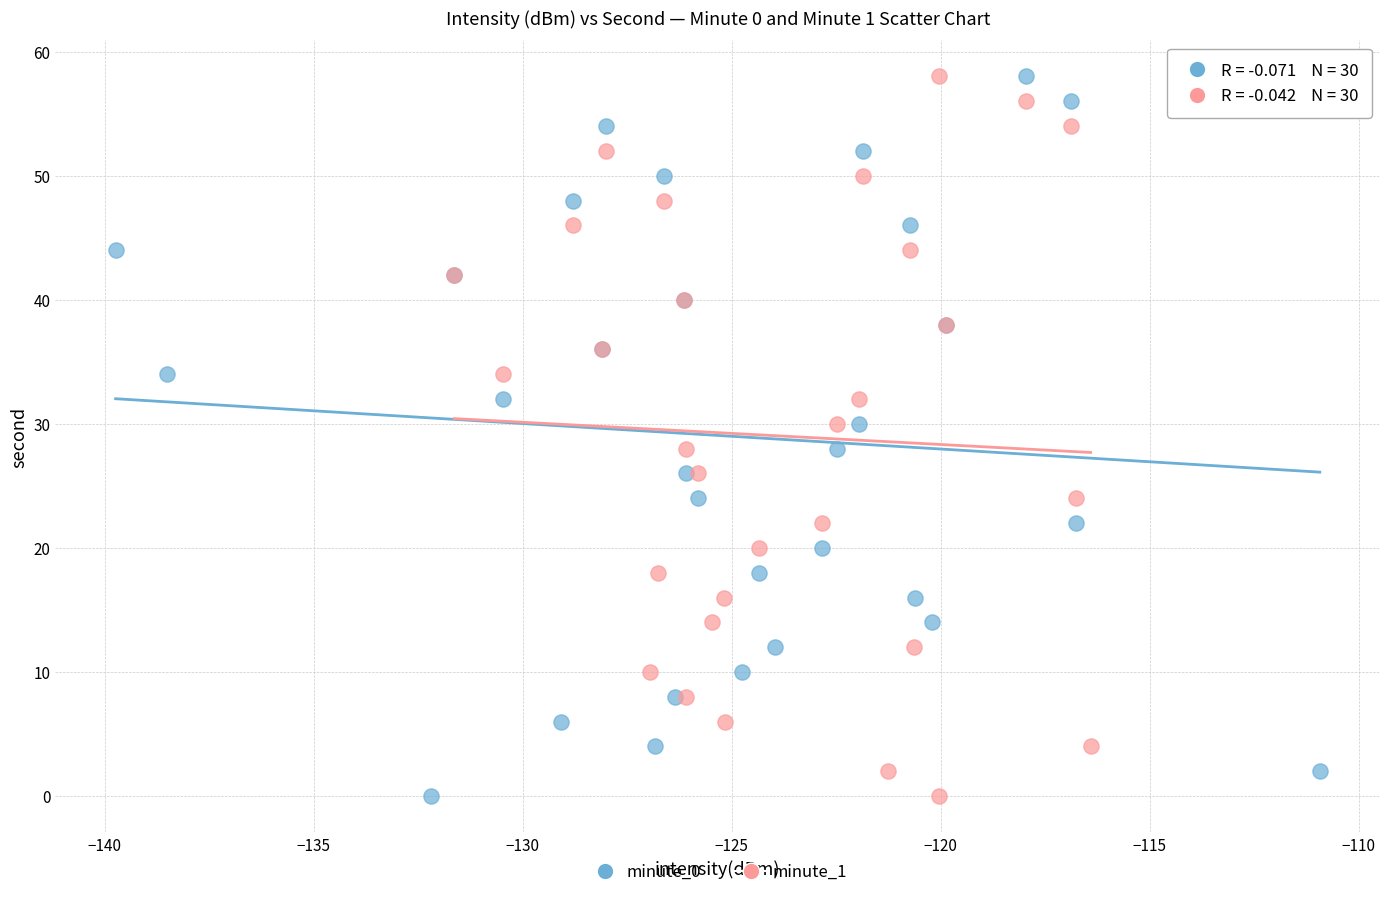

What are all the series names shown in the legend?

minute_0, minute_1